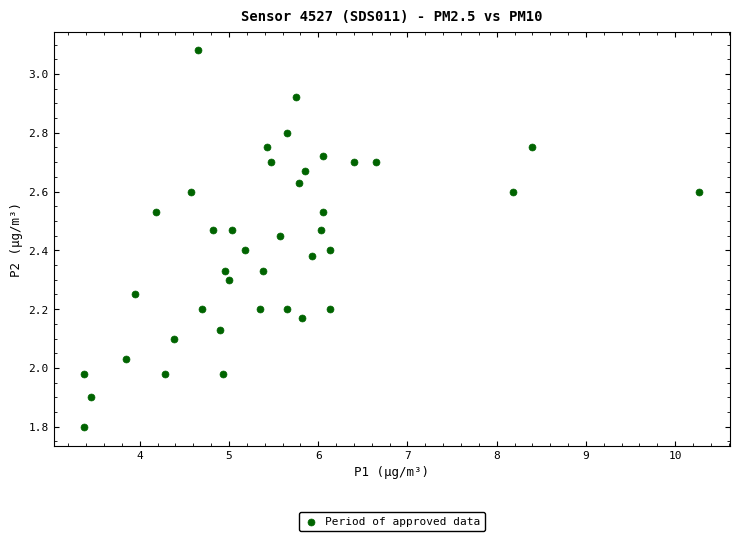

What is the range of Y values (max minus min)?

1.3